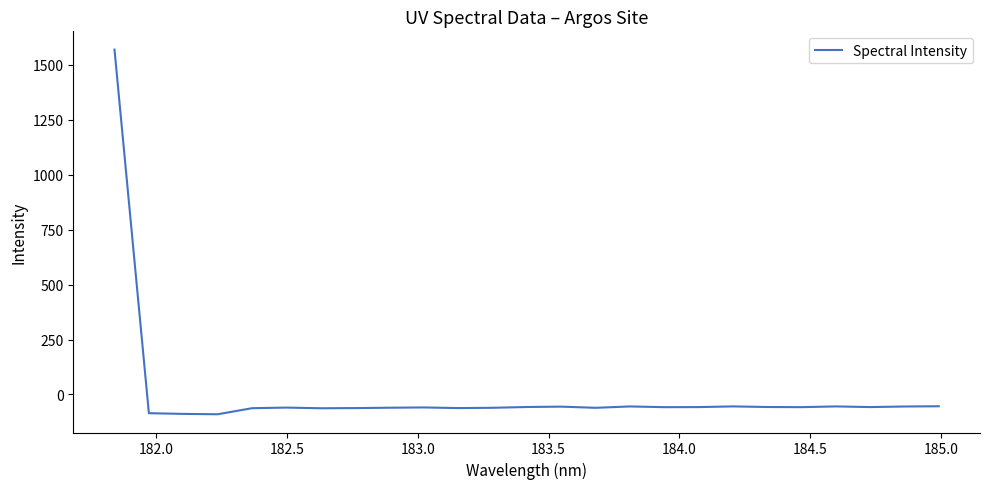

True or false: the data has more than 1 interior local peaks.

True